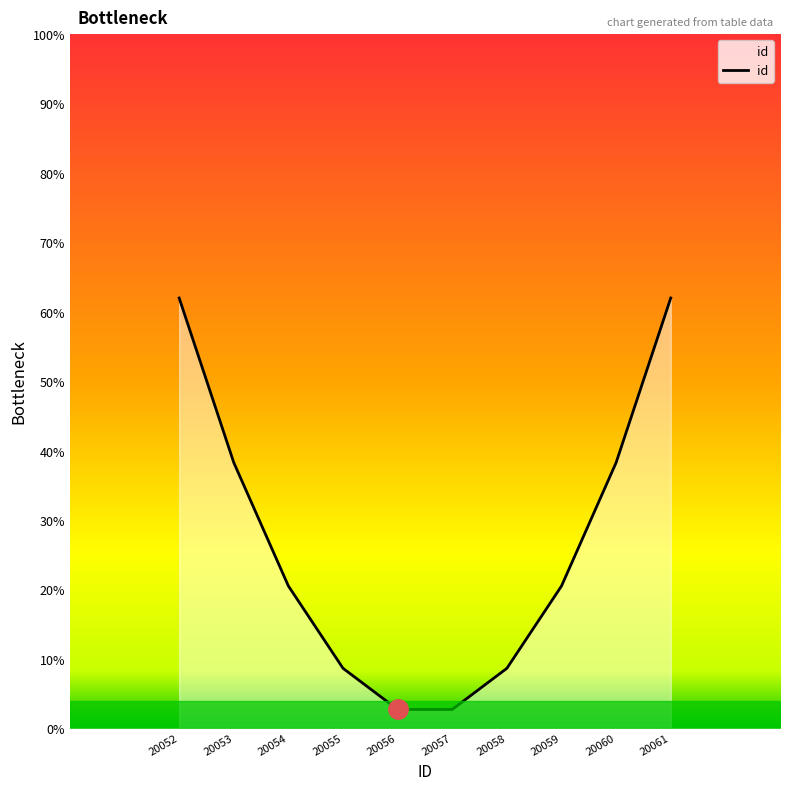

True or false: there are more than 1 points higher than both neighbors.

False